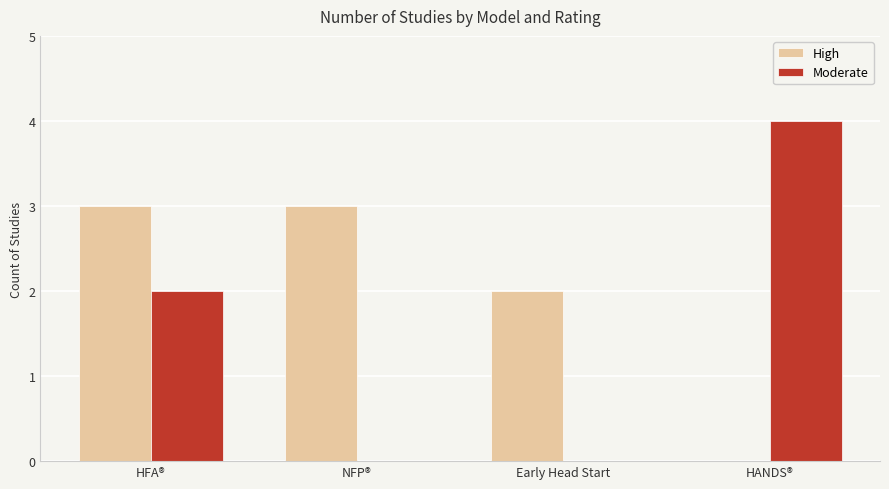

Which series changed the most between NFP® and Early Head Start?

High